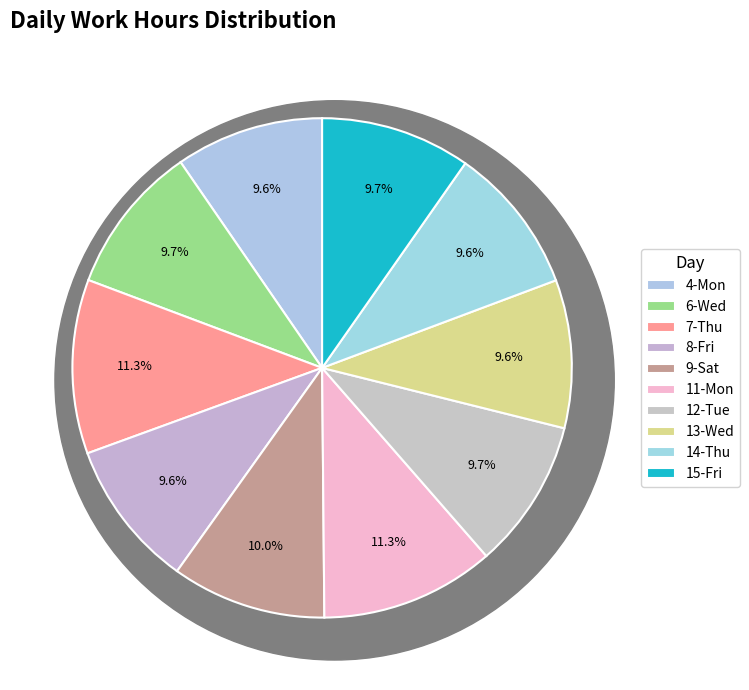

To the nearest percent, what percentage of the pie is 13-Wed?

10%